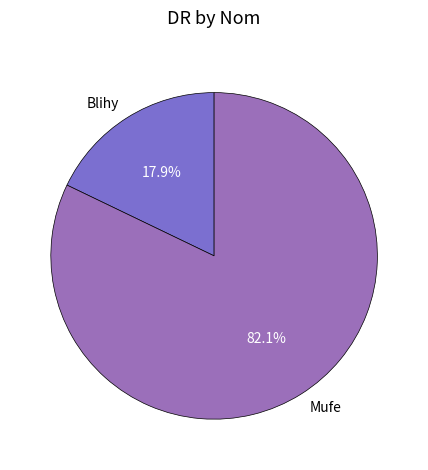

How many slices are in this pie chart?

2